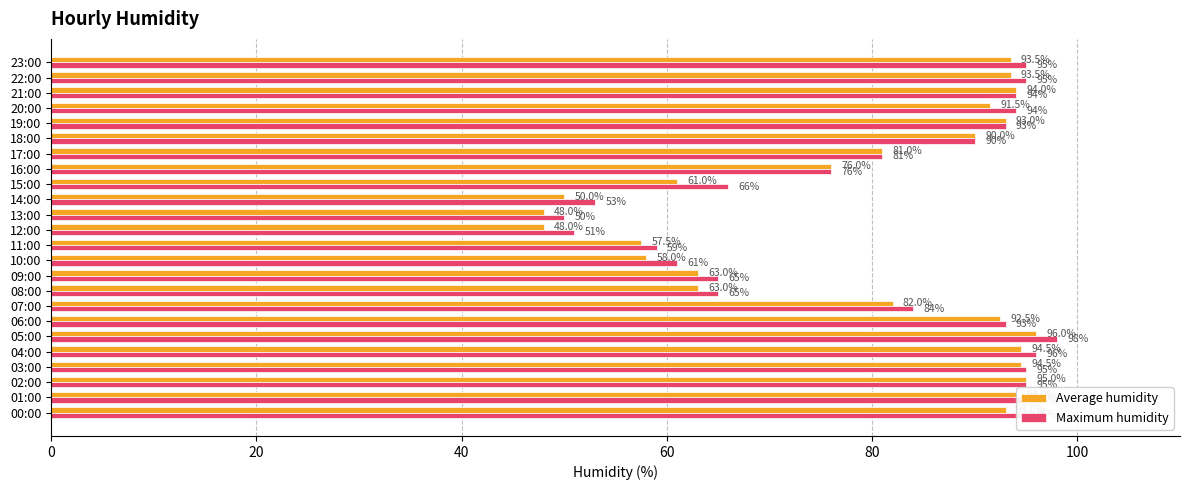

Rank the series by their average value, from lowest to highest.

Average humidity, Maximum humidity